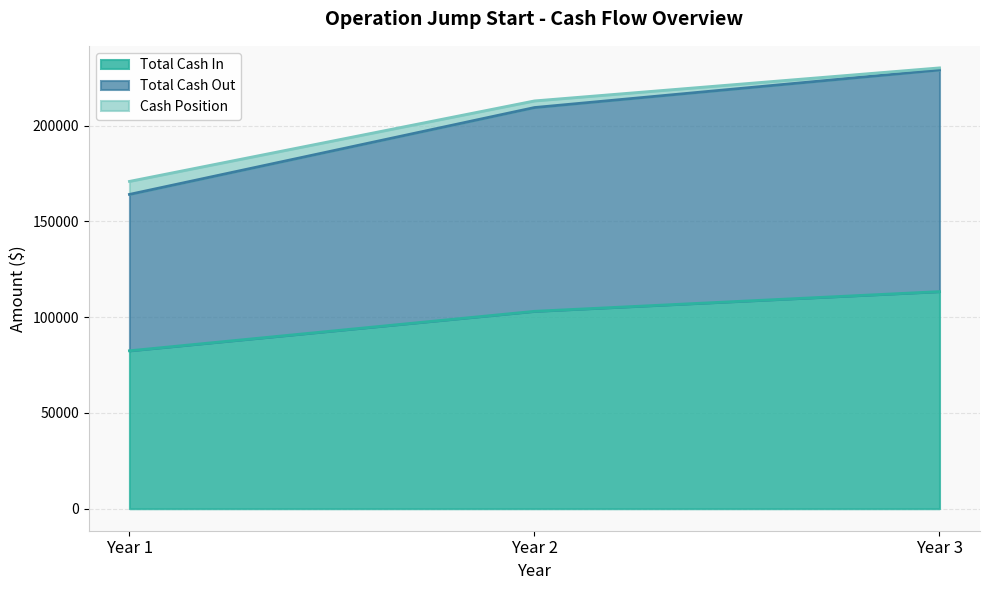

Which category has the lowest value across all series?

Year 1